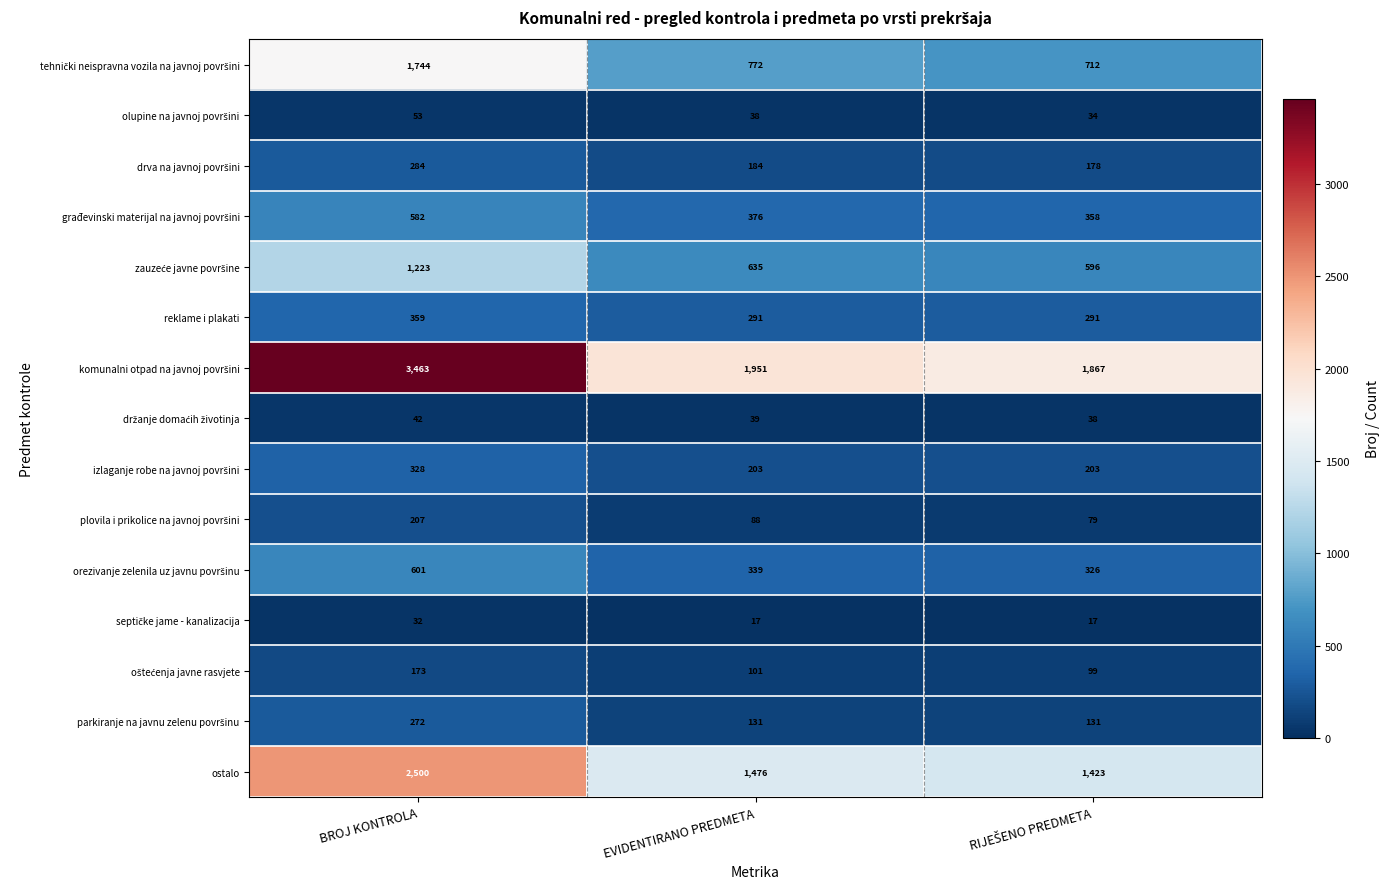

Which label corresponds to the largest value in the chart?

BROJ KONTROLA